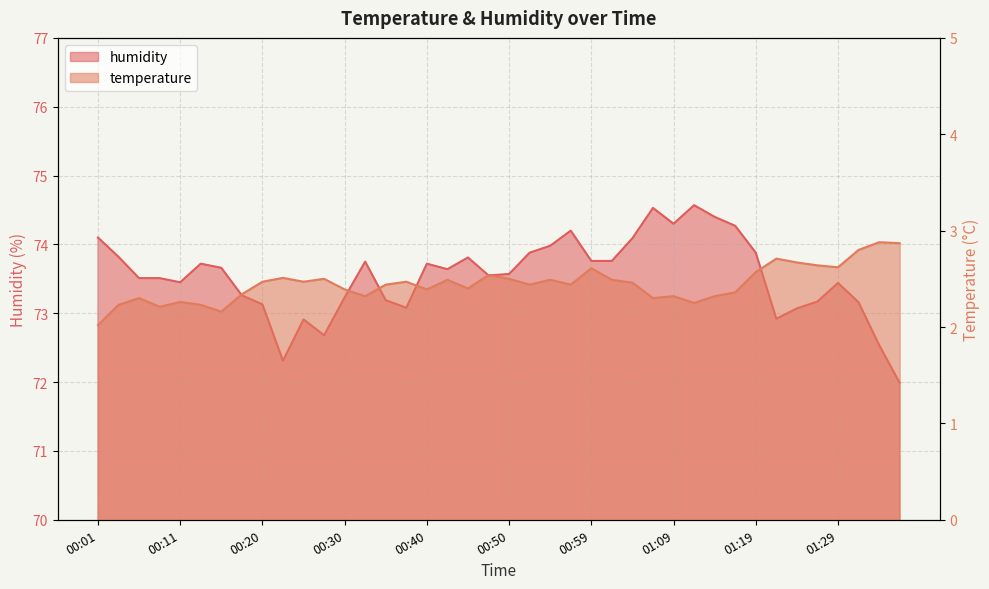

What is the total value across all series at 01:02?

76.2